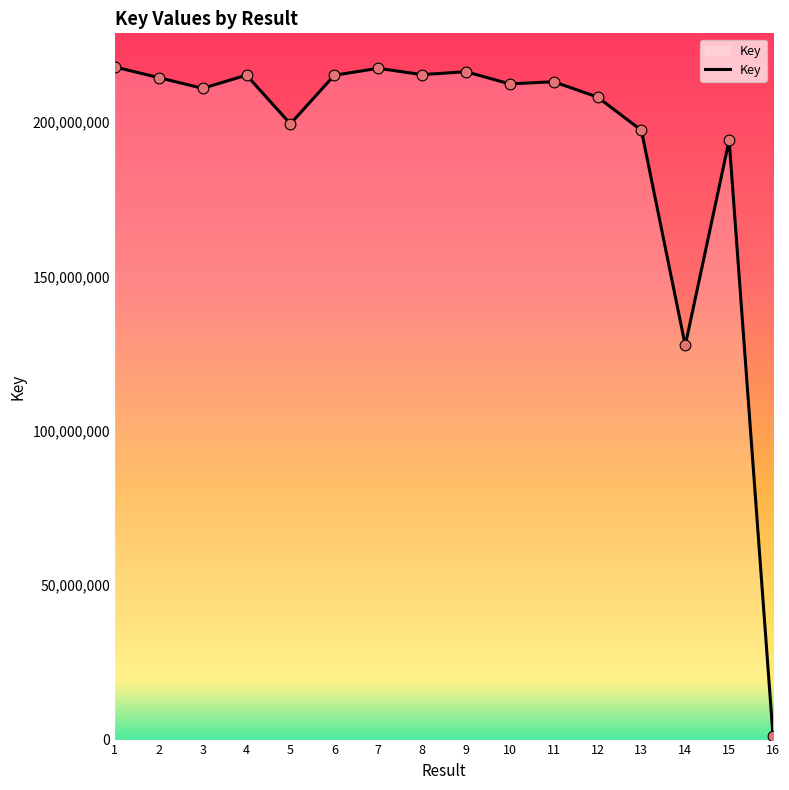

What is the change in value from 2 to 5?

-14979773